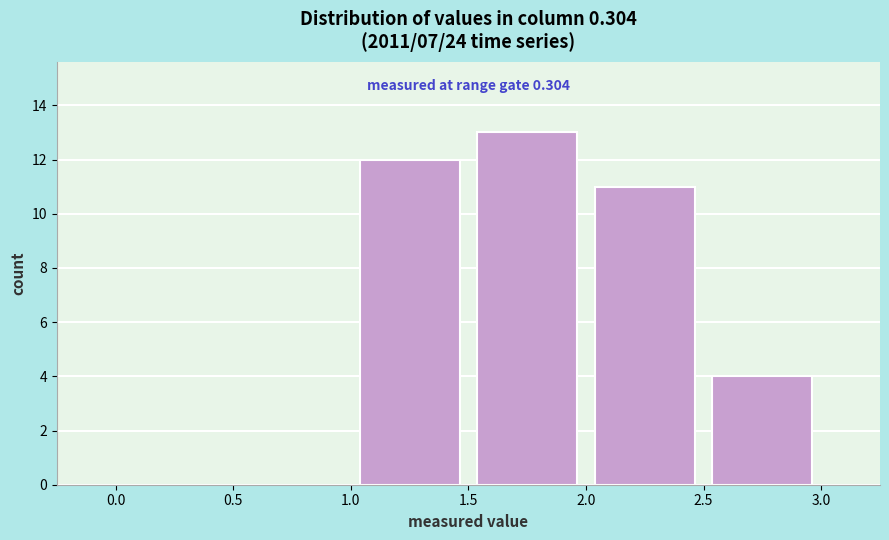

Over which range of the x-axis is the bar tallest?

1.5 to 2.0